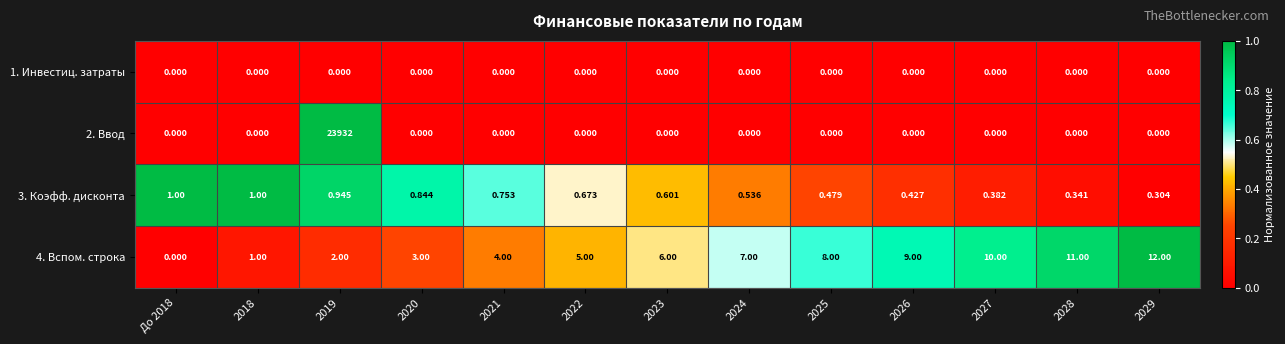

At 2029, list the series in order from smallest to largest.

1. Инвестиц. затраты, 2. Ввод, 3. Коэфф. дисконта, 4. Вспом. строка